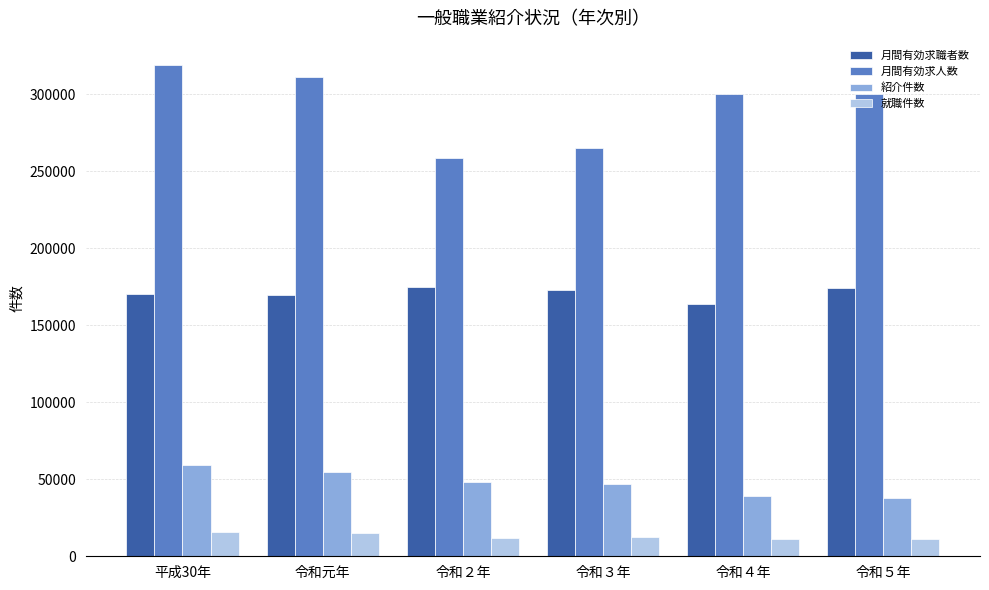

What are all the series names shown in the legend?

月間有効求職者数, 月間有効求人数, 紹介件数, 就職件数